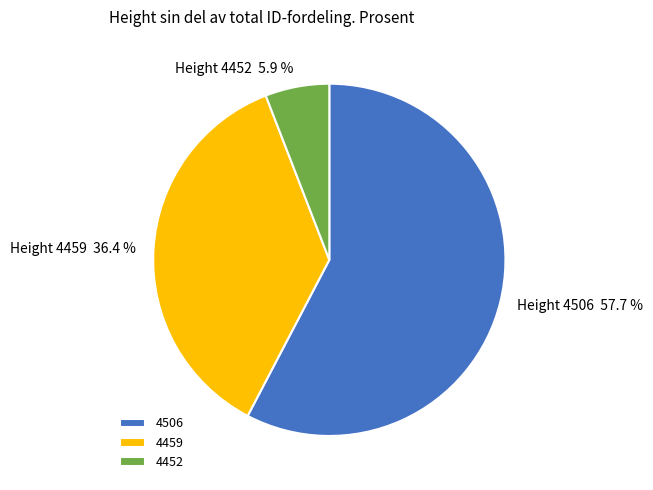

To the nearest percent, what is the difference between the 4506 and 4459 slice percentages?

21%